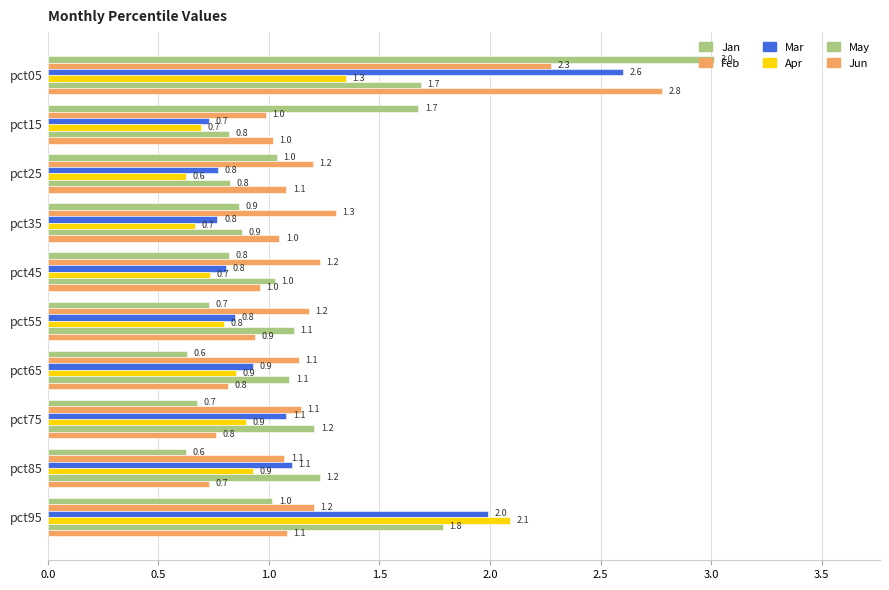

At how many categories does at least one series exceed 1?

10